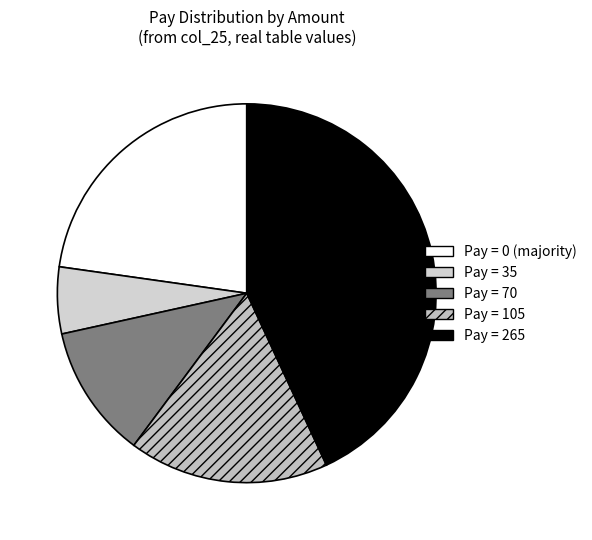

Does any single category account for the majority?

No